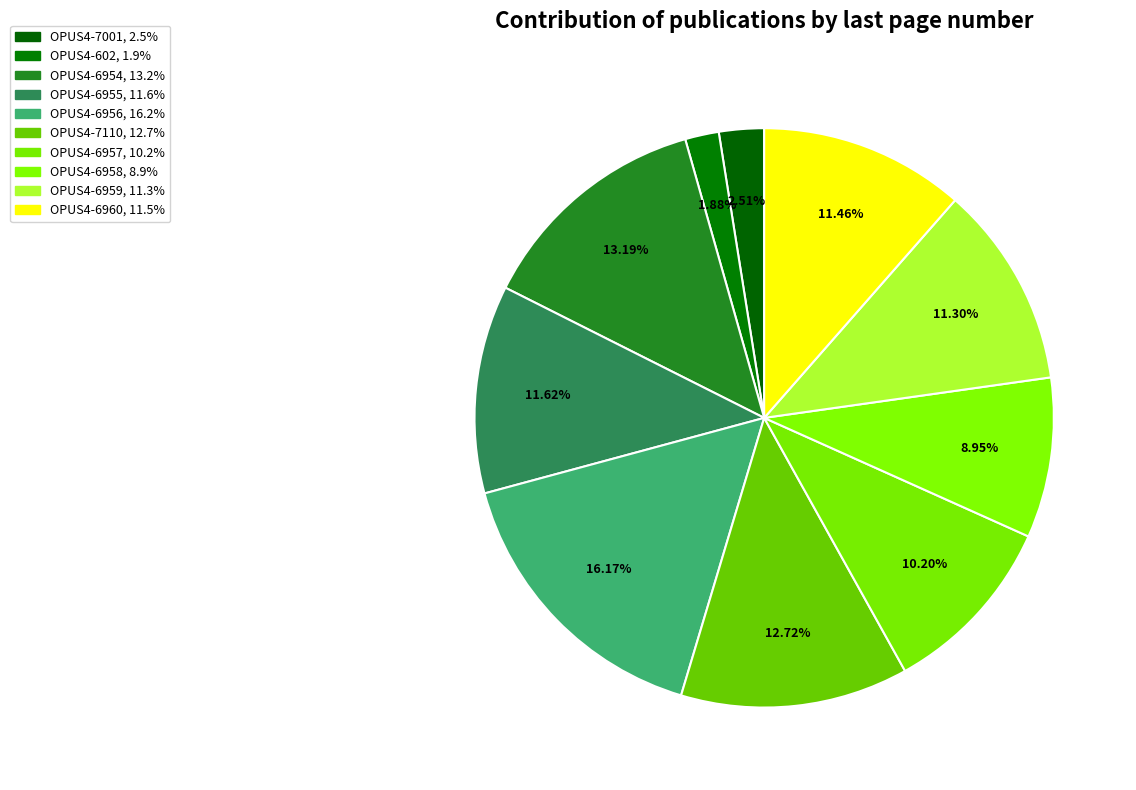

Rank the categories by value from highest to lowest.

OPUS4-6956, OPUS4-6954, OPUS4-7110, OPUS4-6955, OPUS4-6960, OPUS4-6959, OPUS4-6957, OPUS4-6958, OPUS4-7001, OPUS4-602